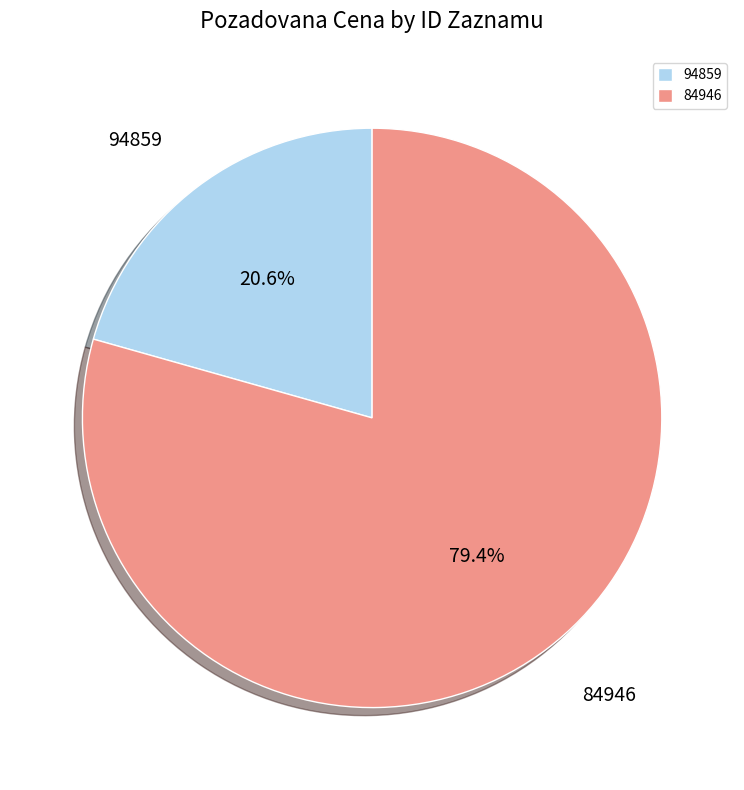

What percentage is the 84946 slice, to the nearest percent?

79%